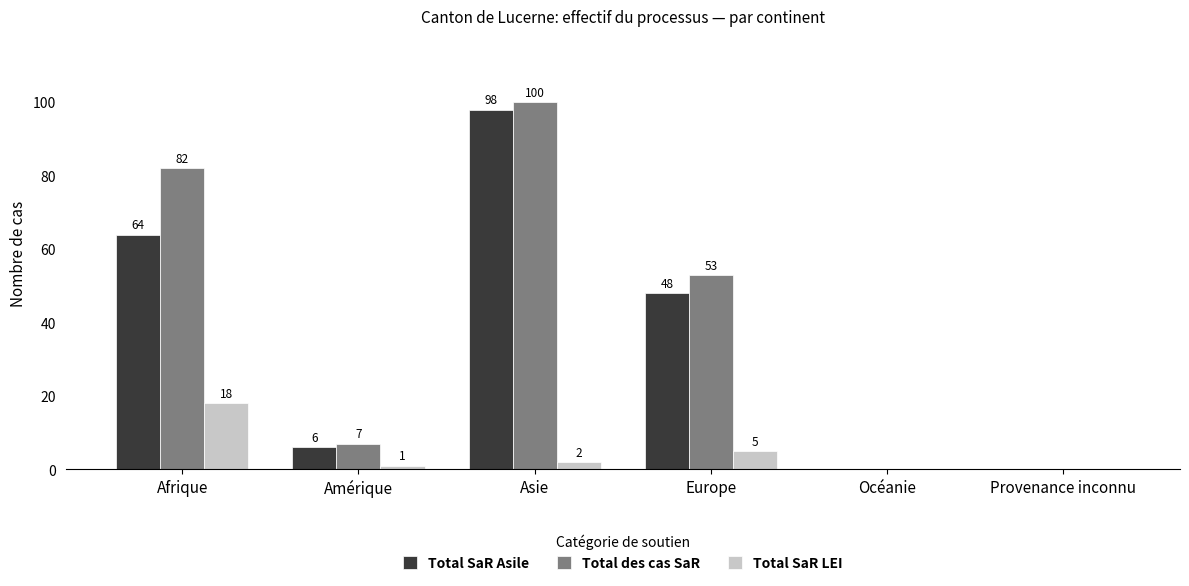

Reading right to left, extract all data points from this chart.

Total SaR Asile: 0	0	48	98	6	64
Total des cas SaR: 0	0	53	100	7	82
Total SaR LEI: 0	0	5	2	1	18